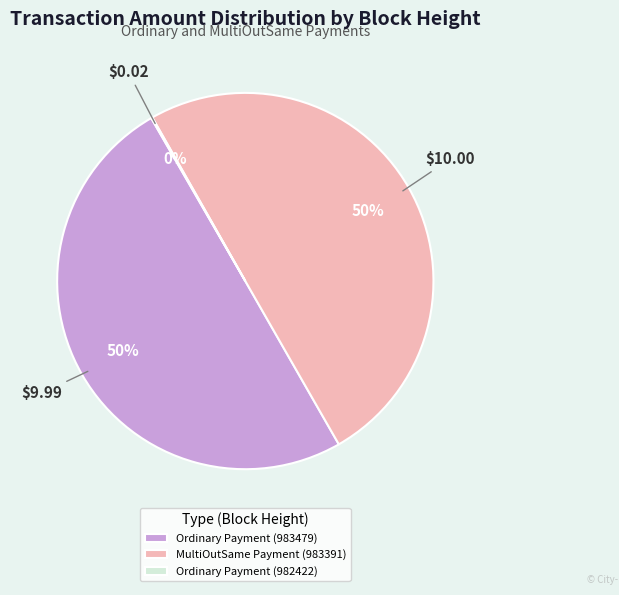

What is the ratio of the value at Ordinary Payment (983479) to the value at MultiOutSame Payment (983391)?

1.0